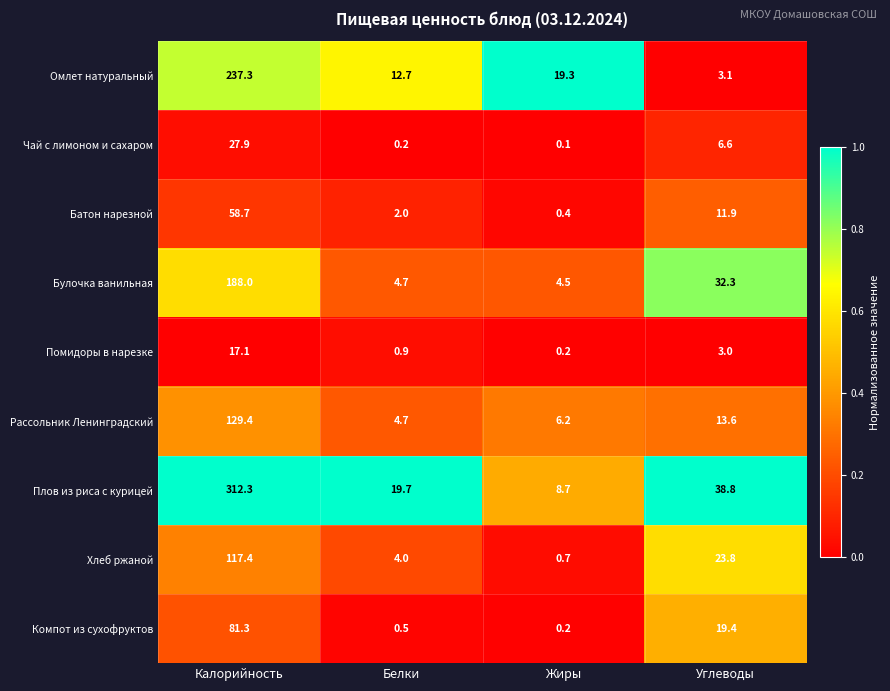

List the series in order of their peak value, highest first.

Плов из риса с курицей, Омлет натуральный, Булочка ванильная, Рассольник Ленинградский, Хлеб ржаной, Компот из сухофруктов, Батон нарезной, Чай с лимоном и сахаром, Помидоры в нарезке